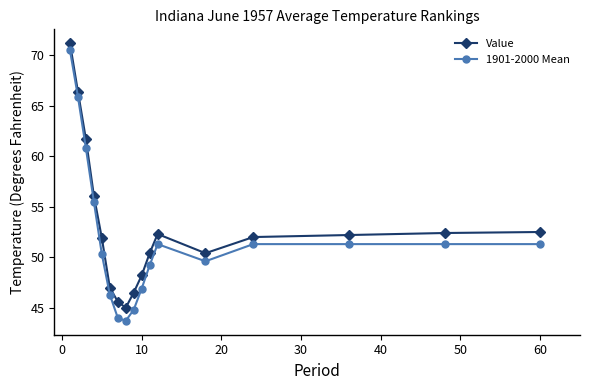

What is the lowest value of the 1901-2000 Mean series?

43.7